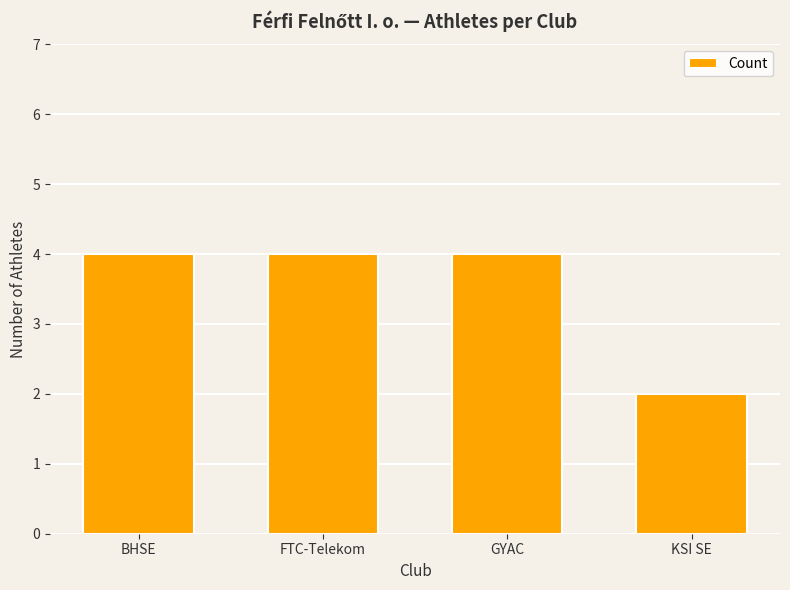

What is the value of the 3rd bar from the left?

4